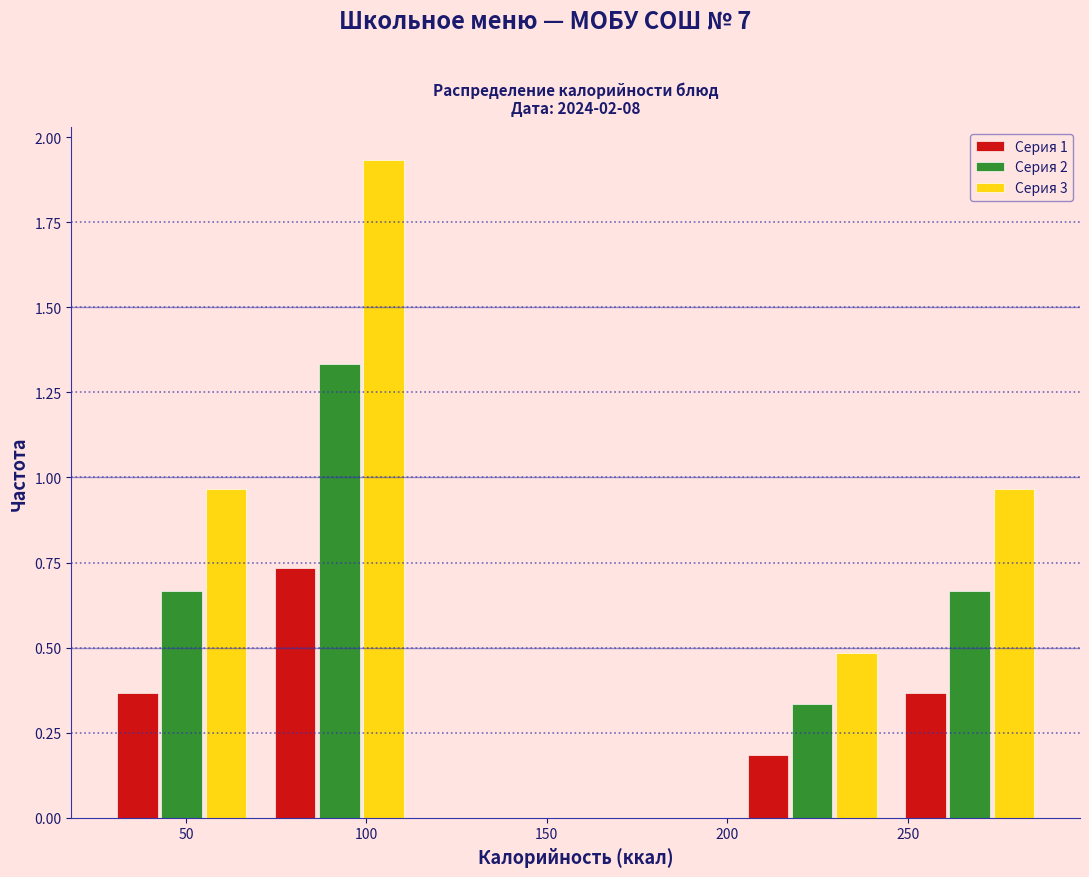

What is the height of the Серия 1 bar covering 70 to 115 on the x-axis? Neither the bar edges nor the heights are printed on the chart, so give them approximately, as read against the axes.

0.75